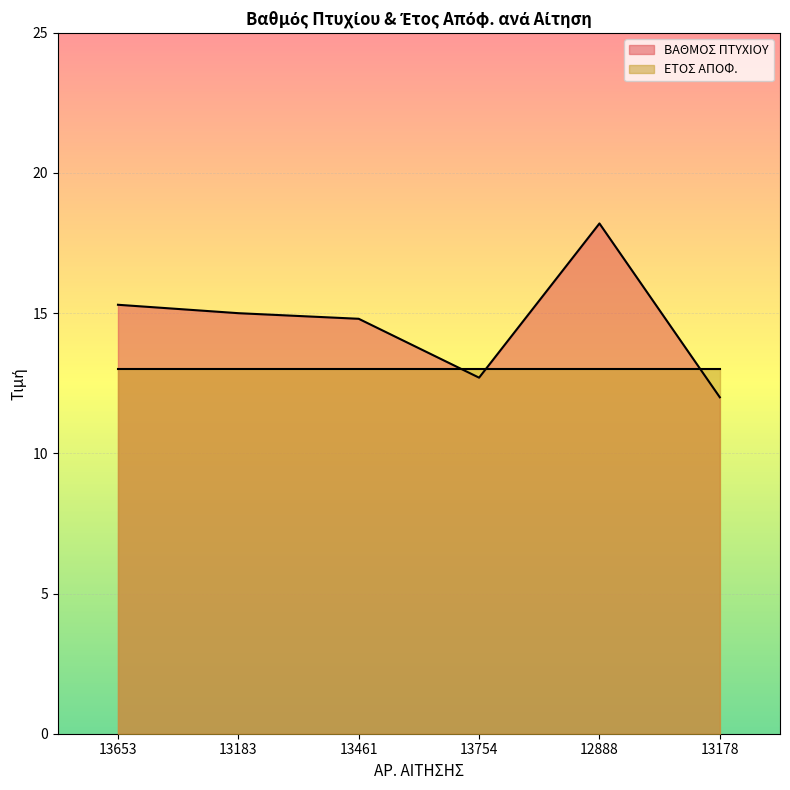

Which series has the largest range (max minus min)?

ΒΑΘΜΟΣ ΠΤΥΧΙΟΥ (line)